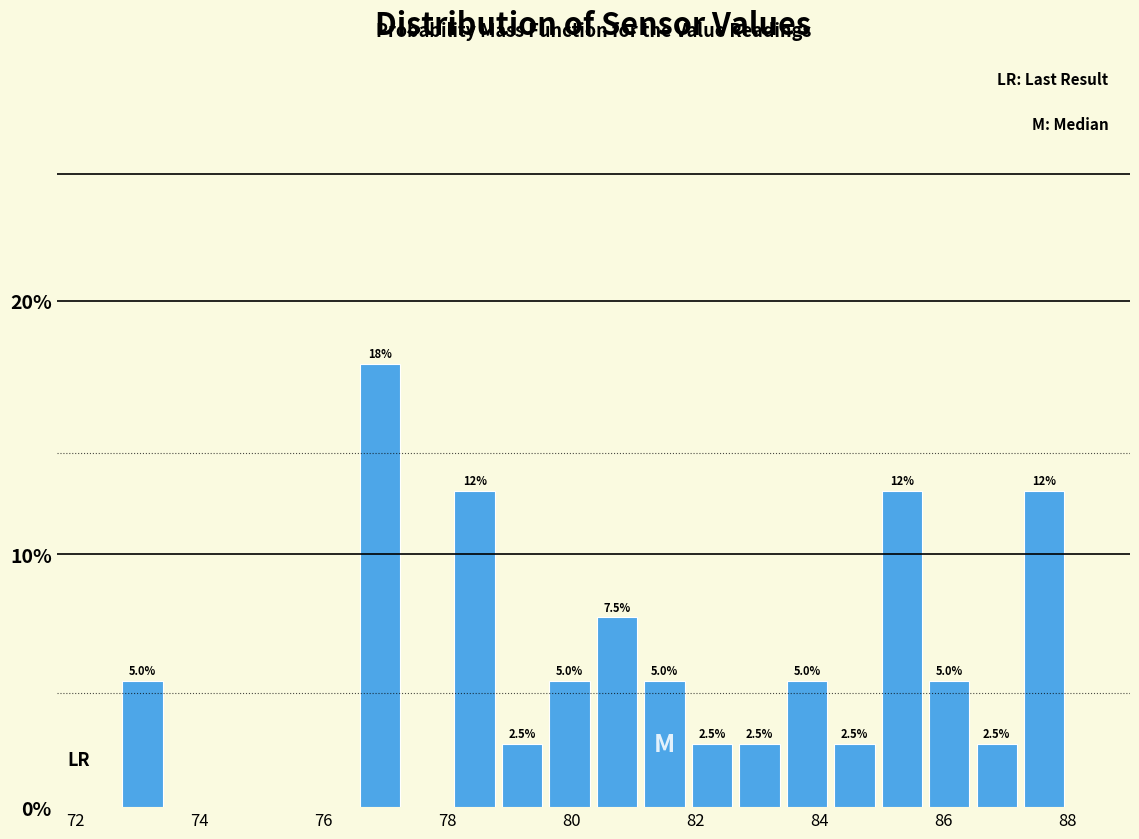

Read against the x-axis, roughly where is the centre of the tallest bar?

77.0